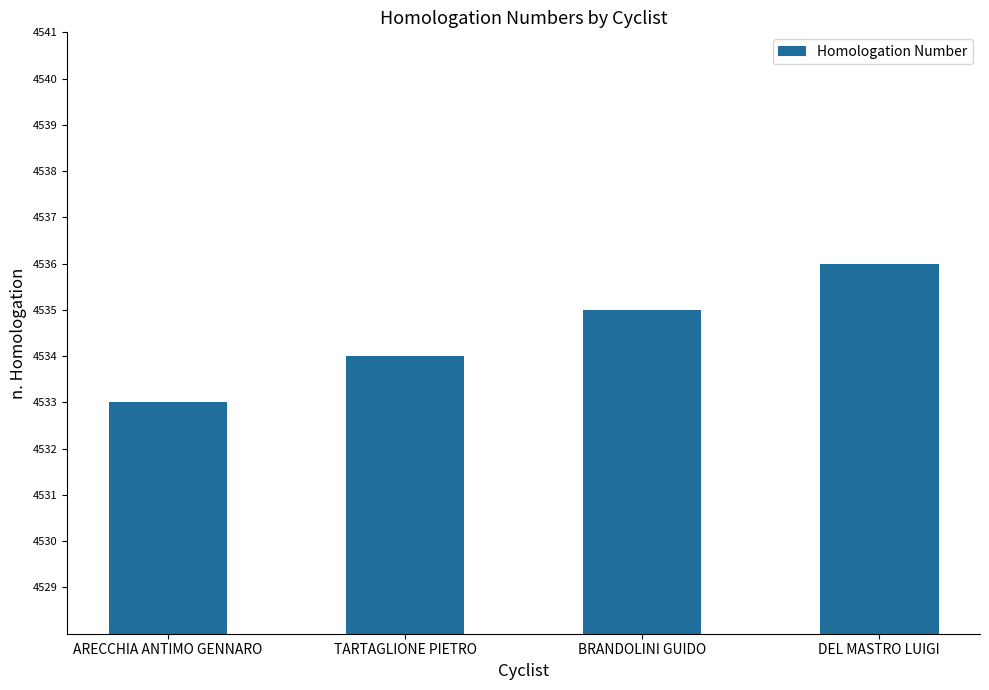

Which category has the lowest value across all series?

ARECCHIA ANTIMO GENNARO